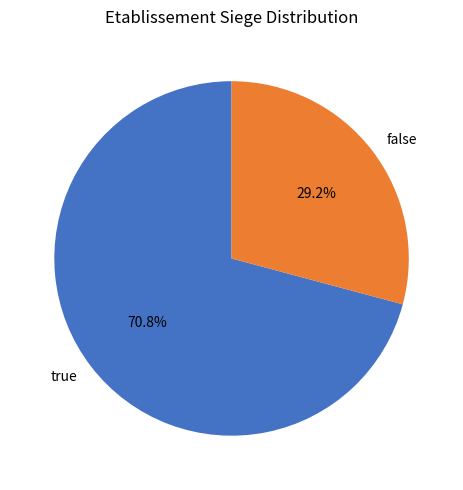

Between true and false, which is larger?

true